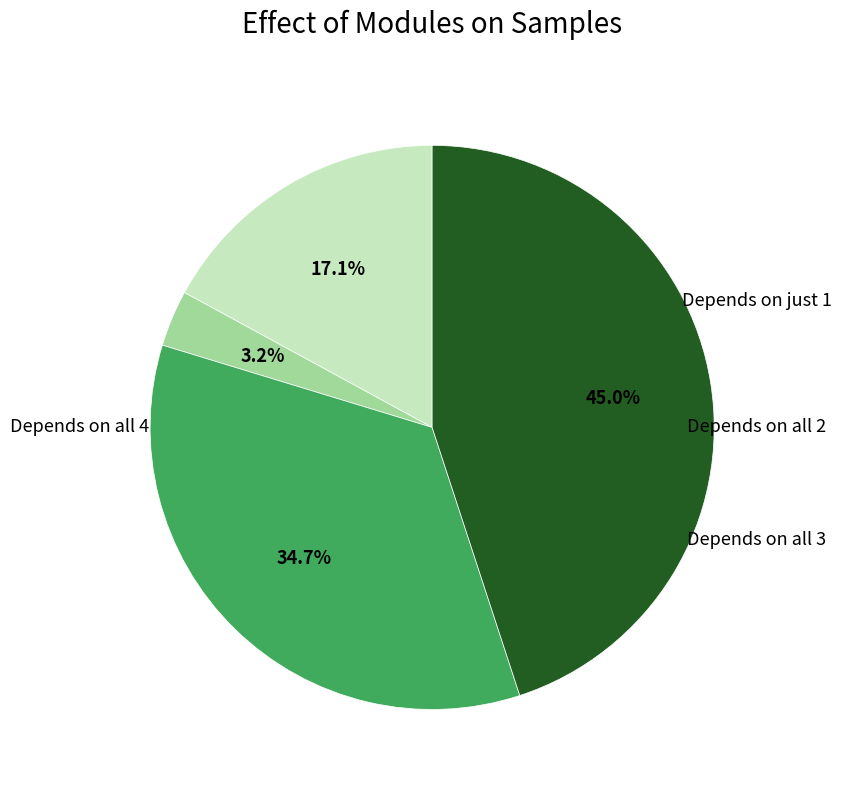

Does any single category account for the majority?

No